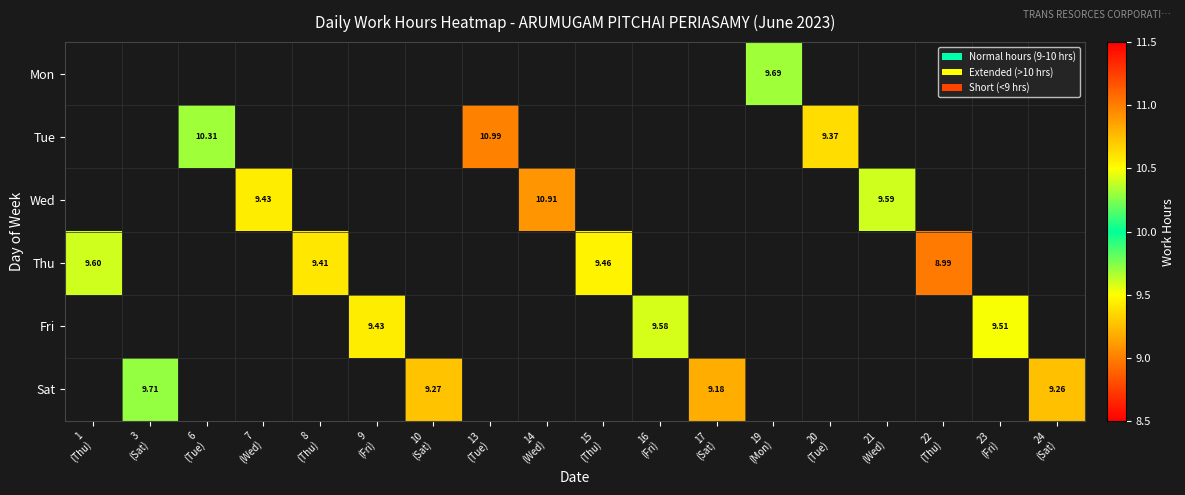

How many values in Mon are above zero?

1